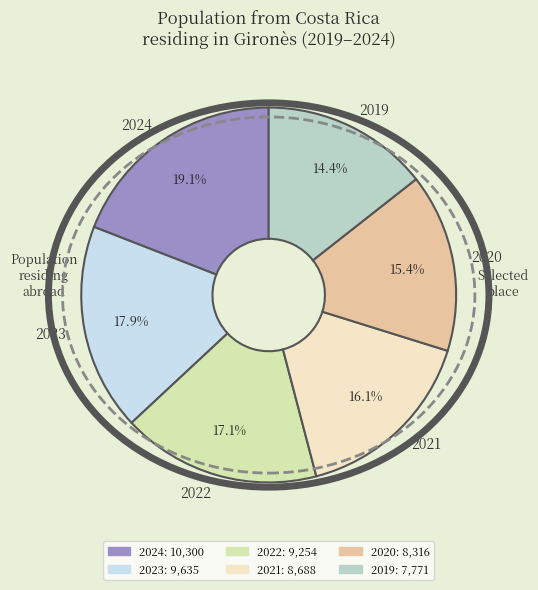

How many slices are in this pie chart?

6